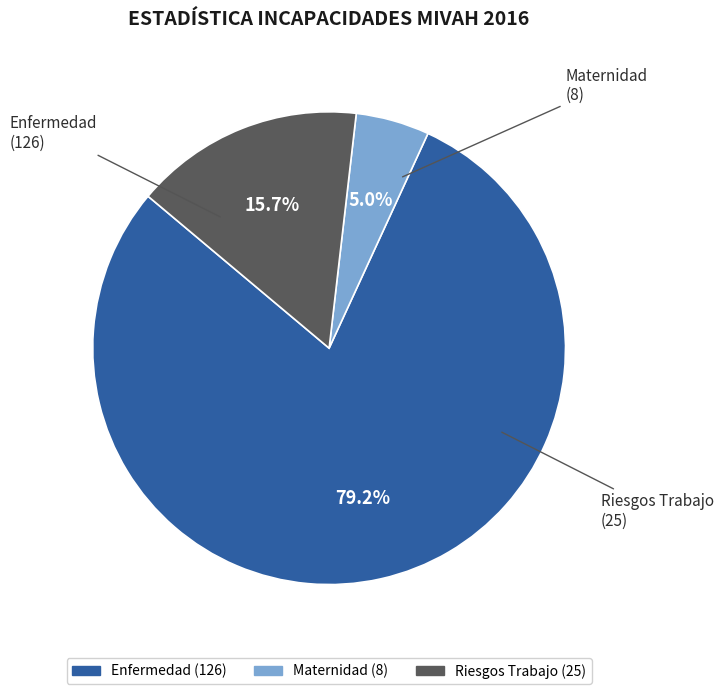

Is there a majority slice in this chart?

Yes